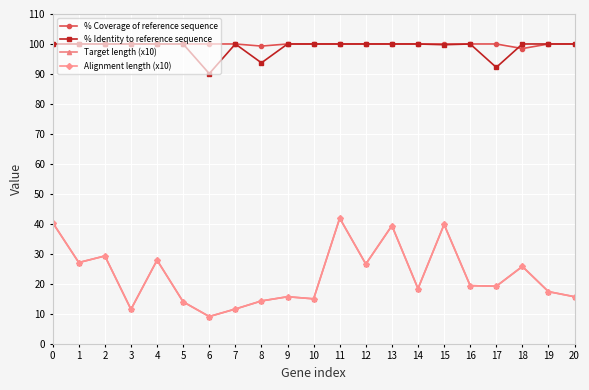

Does the chart have visible grid lines?

Yes